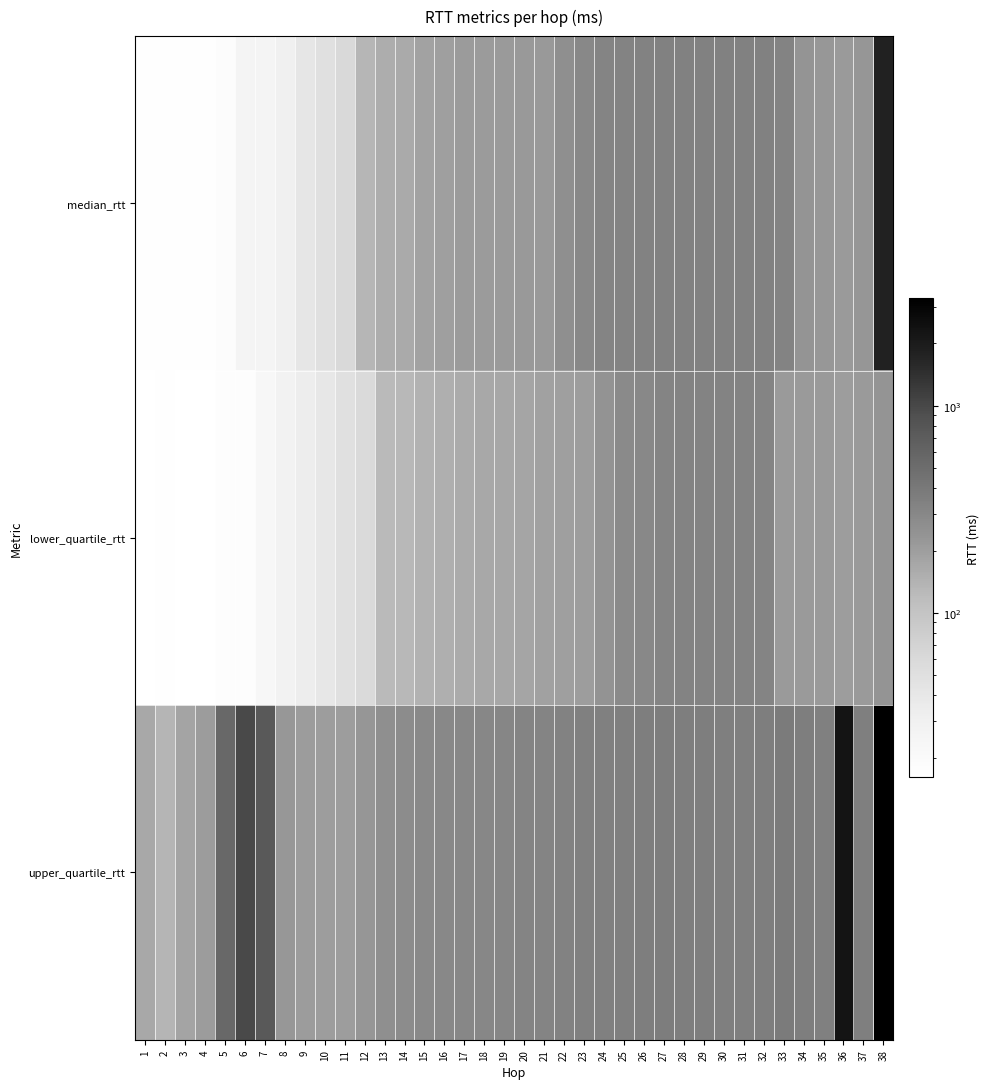

Reading left to right, what are all the values shown in this chart?

median_rtt: 1=17.1	2=17.1	3=16.5	4=16.6	5=18.3	6=25.6	7=25.8	8=30.2	9=41.4	10=48.5	11=59.9	12=132.1	13=154.4	14=162.7	15=184.1	16=197.0	17=208.3	18=211.1	19=213.9	20=220.4	21=217.9	22=260.0	23=299.2	24=319.5	25=324.2	26=331.9	27=336.5	28=335.9	29=334.7	30=335.1	31=336.3	32=337.7	33=326.7	34=237.6	35=223.3	36=214.4	37=226.2	38=1766.9
lower_quartile_rtt: 1=16.4	2=16.5	3=16.1	4=16.2	5=17.5	6=17.8	7=22.6	8=28.4	9=33.5	10=40.9	11=49.4	12=58.0	13=125.0	14=126.8	15=141.0	16=150.1	17=159.7	18=168.1	19=169.1	20=177.3	21=188.2	22=195.2	23=202.9	24=242.2	25=286.1	26=295.9	27=317.8	28=322.3	29=323.1	30=321.7	31=324.5	32=320.4	33=214.3	34=213.9	35=214.6	36=202.9	37=214.1	38=238.0
upper_quartile_rtt: 1=165.8	2=135.2	3=181.9	4=206.2	5=561.0	6=978.7	7=744.7	8=223.0	9=203.6	10=202.9	11=199.6	12=230.0	13=258.2	14=271.9	15=290.0	16=297.3	17=306.5	18=307.7	19=311.1	20=315.0	21=318.3	22=330.6	23=343.8	24=348.4	25=349.9	26=360.3	27=364.0	28=359.6	29=362.7	30=354.4	31=356.1	32=357.7	33=379.7	34=356.7	35=346.0	36=2235.8	37=349.2	38=3295.9